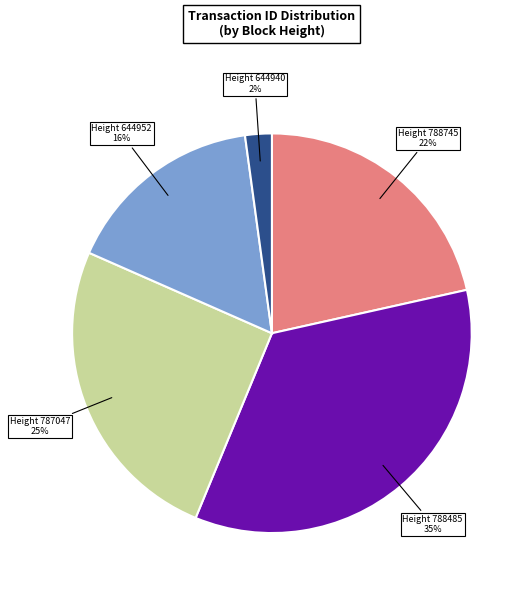

Does any single category account for the majority?

No